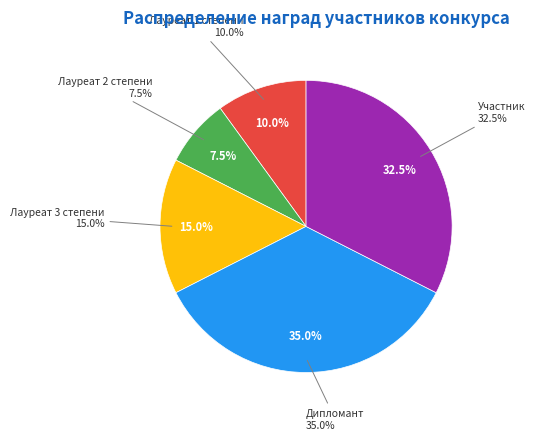

Which category has the smallest portion of the pie?

Лауреат 2 степени